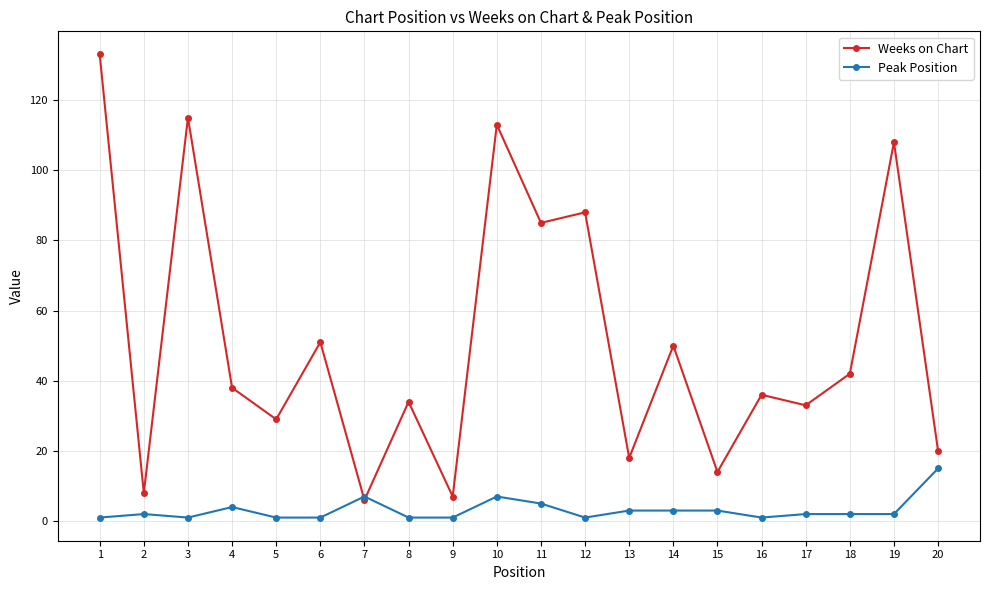

At 8, list the series in order from smallest to largest.

Peak Position, Weeks on Chart